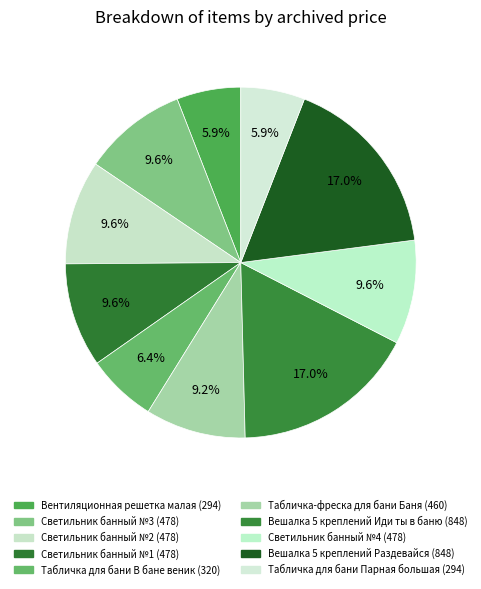

Count the number of slices in the pie.

10